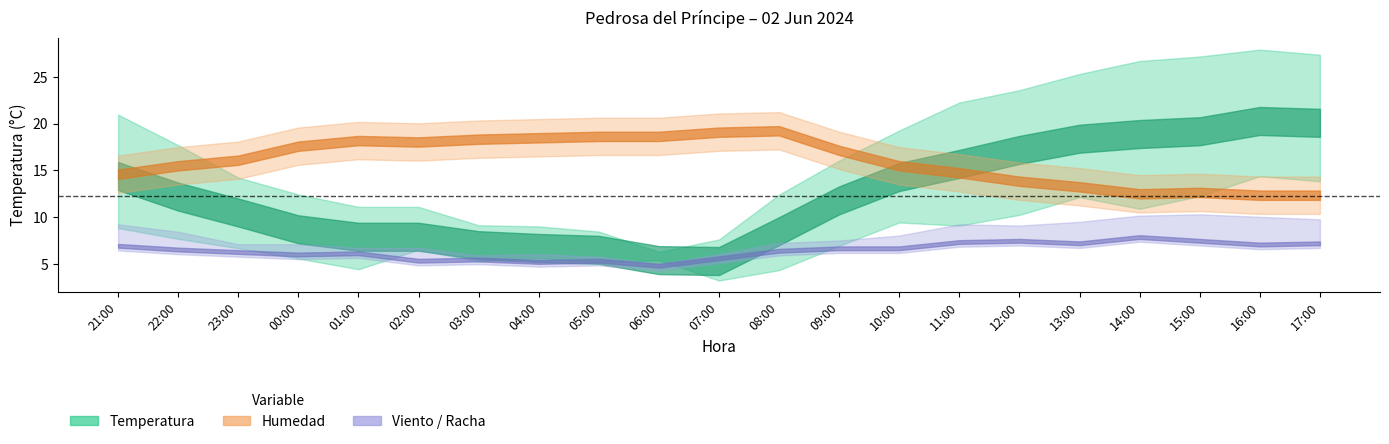

What is the label of the 17th point from the right?

01:00